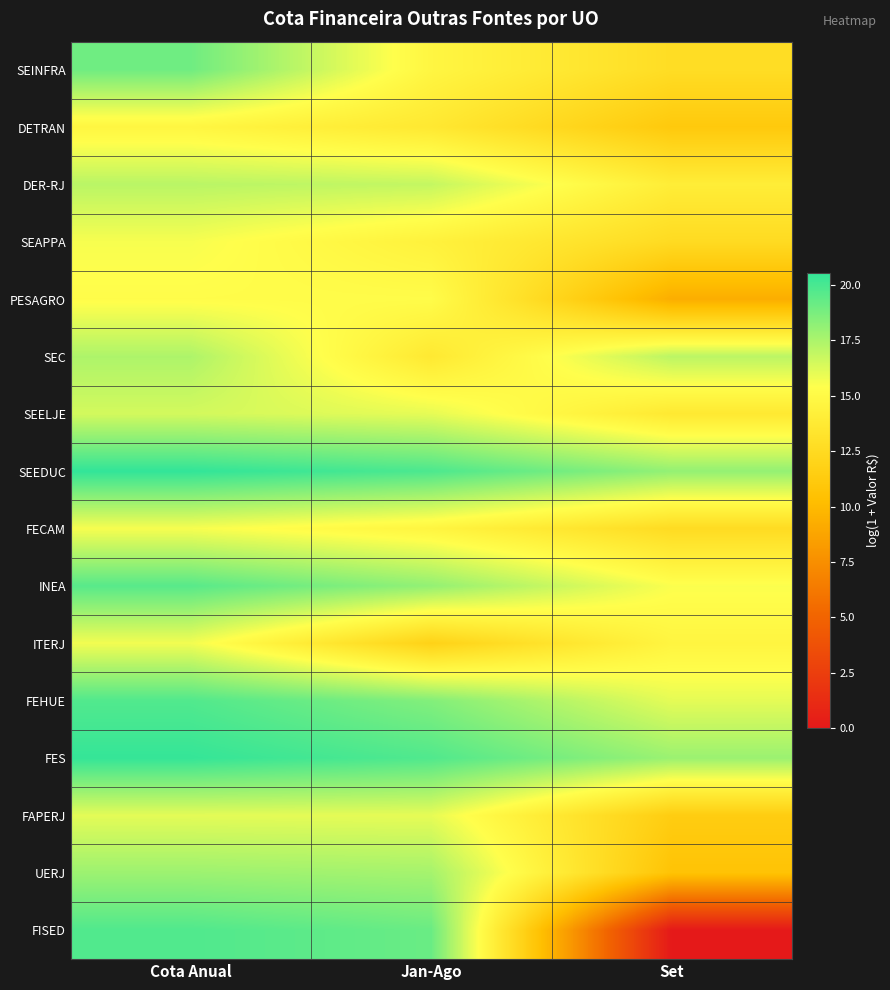

At Set, list the series in order from largest to smallest.

SEEDUC, FES, SEC, FEHUE, INEA, ITERJ, DER-RJ, SEELJE, SEINFRA, FECAM, SEAPPA, FAPERJ, DETRAN, UERJ, PESAGRO, FISED